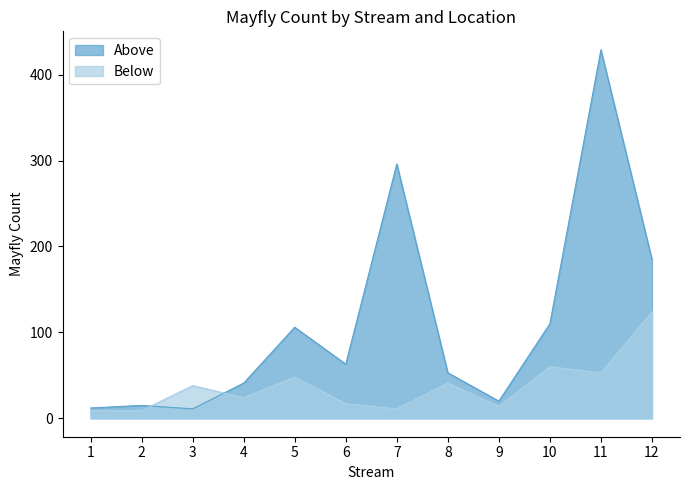

The Below series shows 38 at 3. True or false?

True